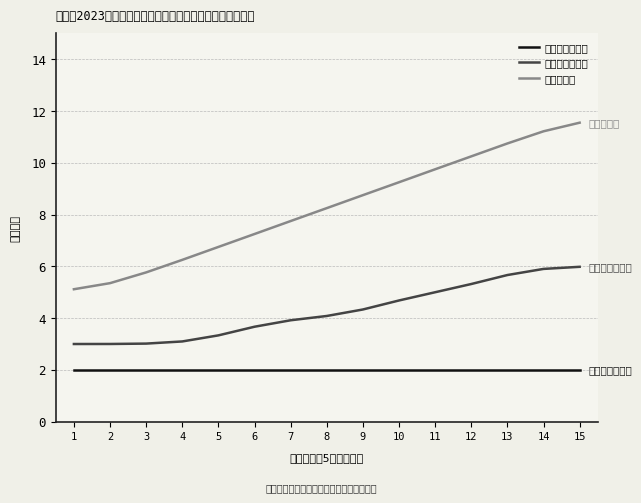

True or false: 县统筹事业单位 and 县教育单位 cross at least once.

False